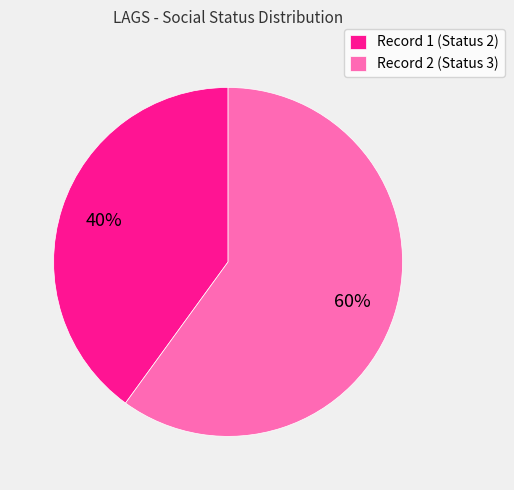

To the nearest percent, what is the combined percentage of Record 2 (Status 3) and Record 1 (Status 2)?

100%